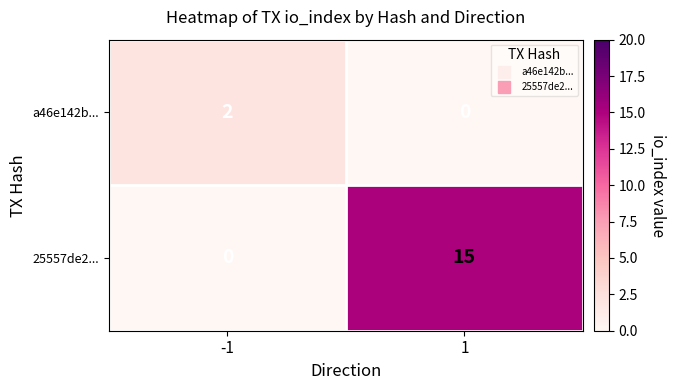

What is the difference between the maximum and minimum values in the 25557de2... series?

15